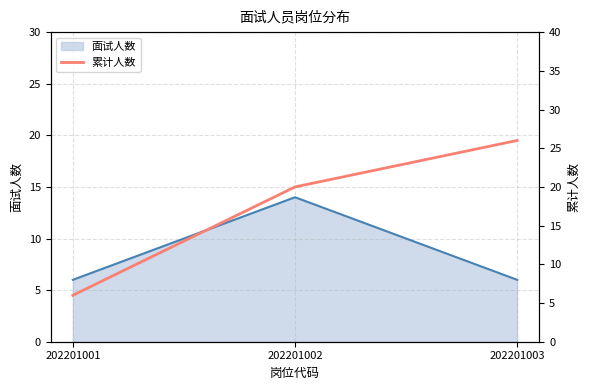

Is it true that the value at 202201003 is 10?

False